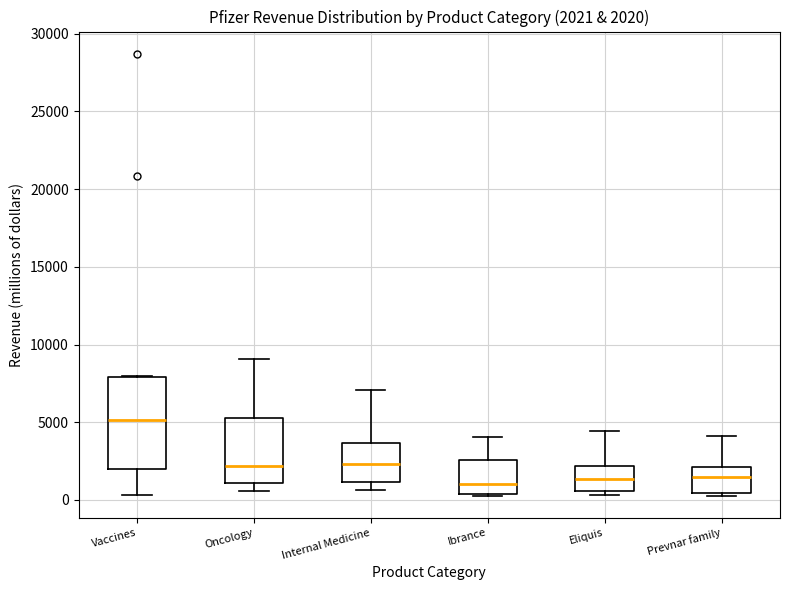

Which box is the tallest, from its lower edge to its upper edge?

Vaccines